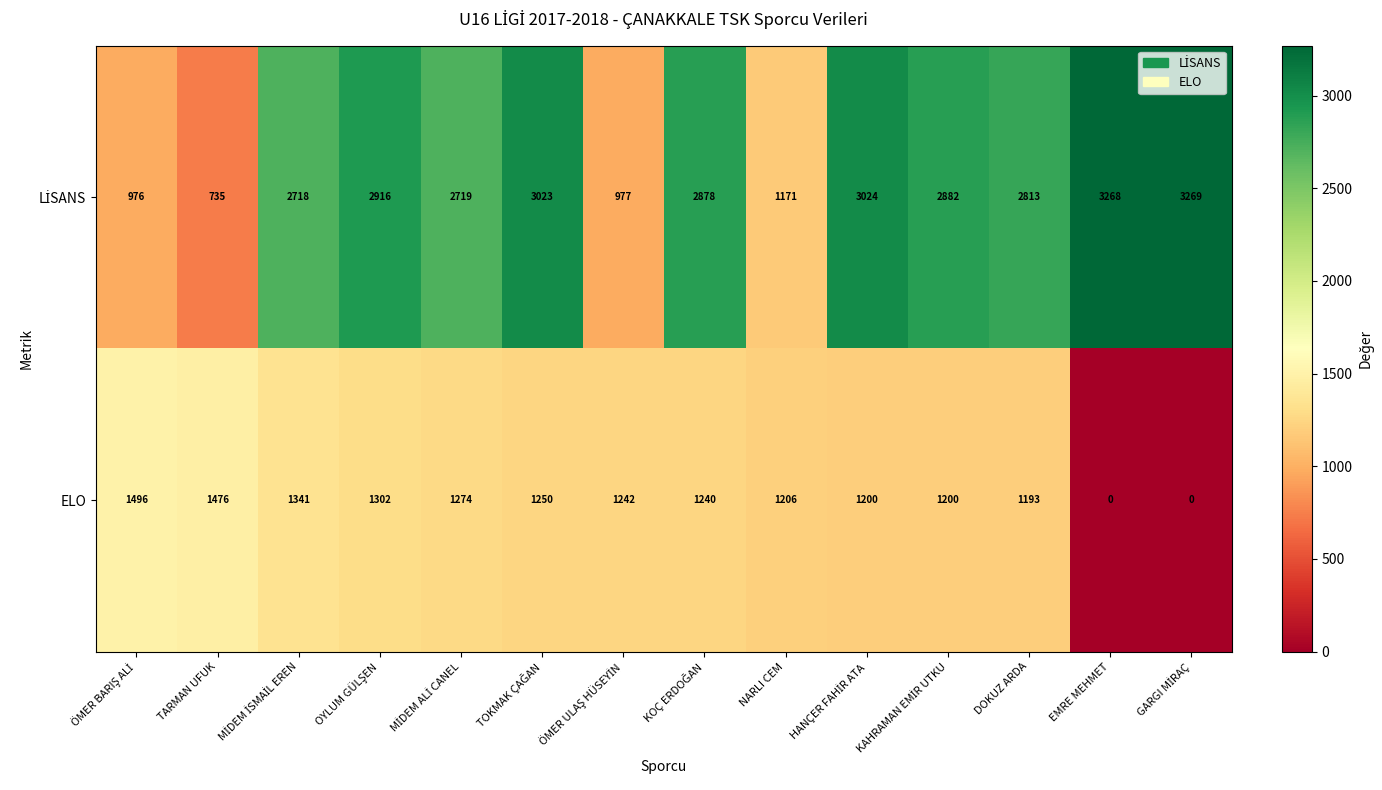

What is the difference between the maximum and minimum values in the ELO series?

1496